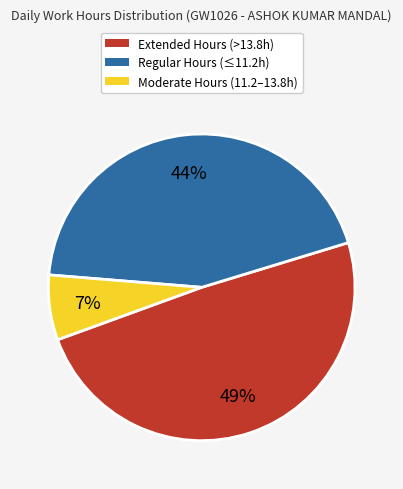

To the nearest percent, what is the average slice percentage?

33%